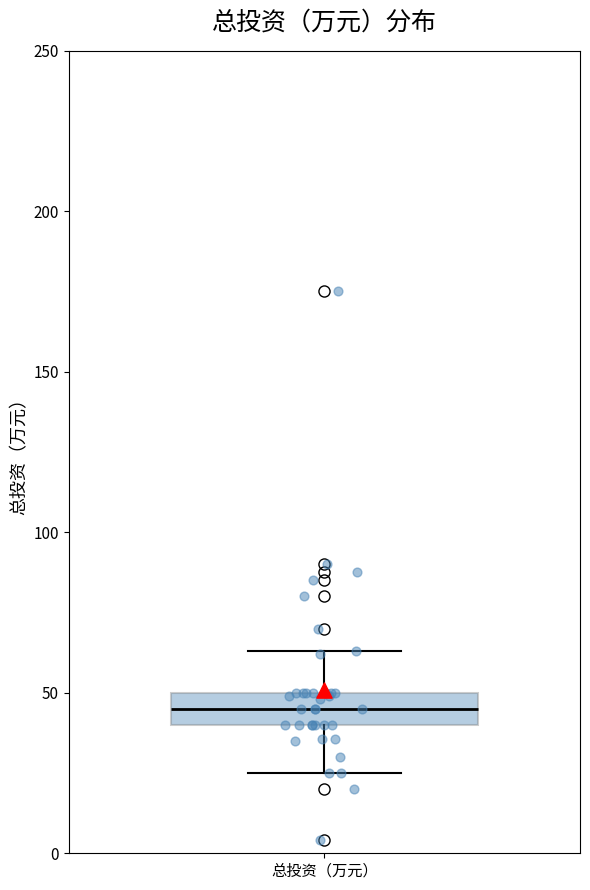

Read this box plot against the y-axis: the position of the median line, the range covered by the box, and the ends of both whiskers. The values are not printed on the chart, so give them approximately, as read against the axis.

median 45, box 40 to 50, whiskers 25 to 65